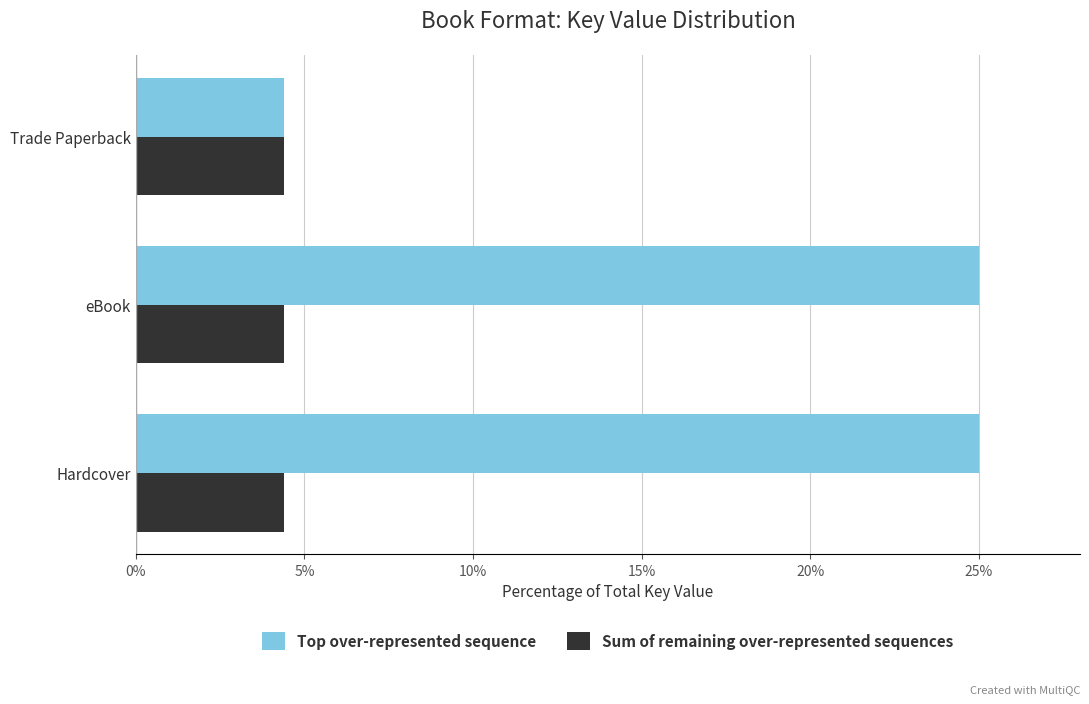

What is the difference between the maximum and minimum values in the Top over-represented sequence series?

20.6